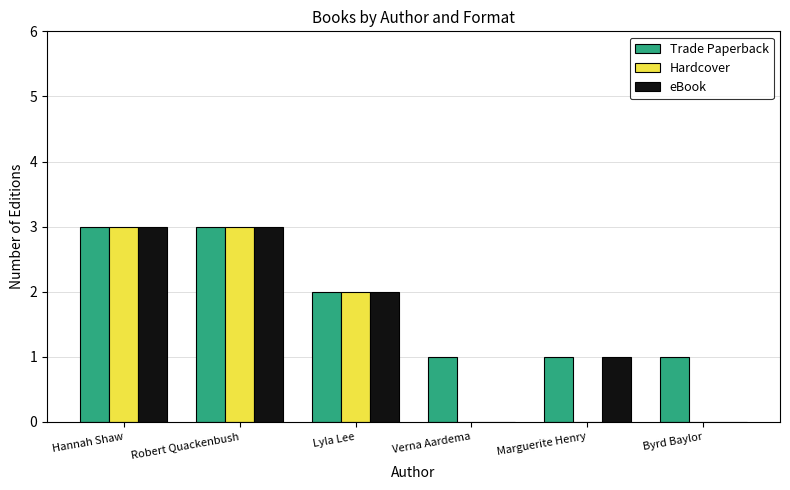

Between Hannah Shaw and Marguerite Henry, which series saw the biggest shift?

Hardcover